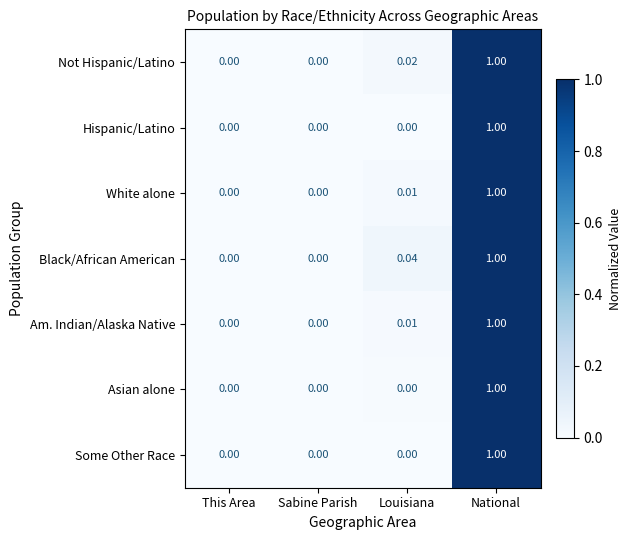

Is the value of White alone at National greater than the value of Am. Indian/Alaska Native at Sabine Parish?

Yes